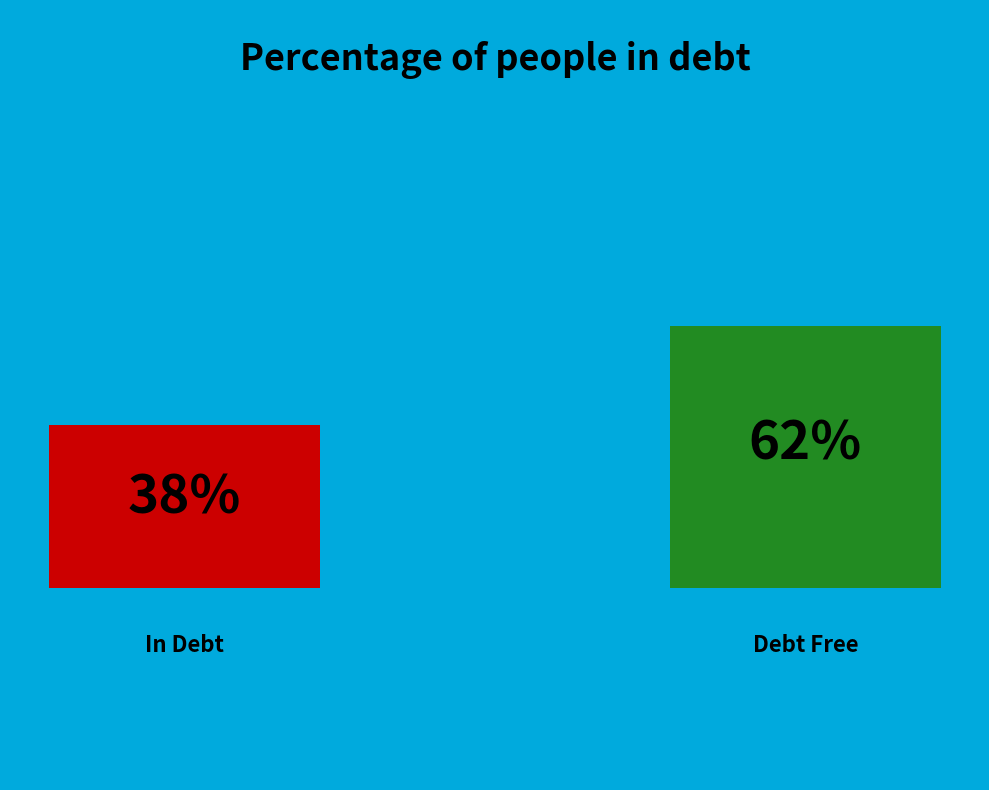

Does 7 represent more than half of the total?

No